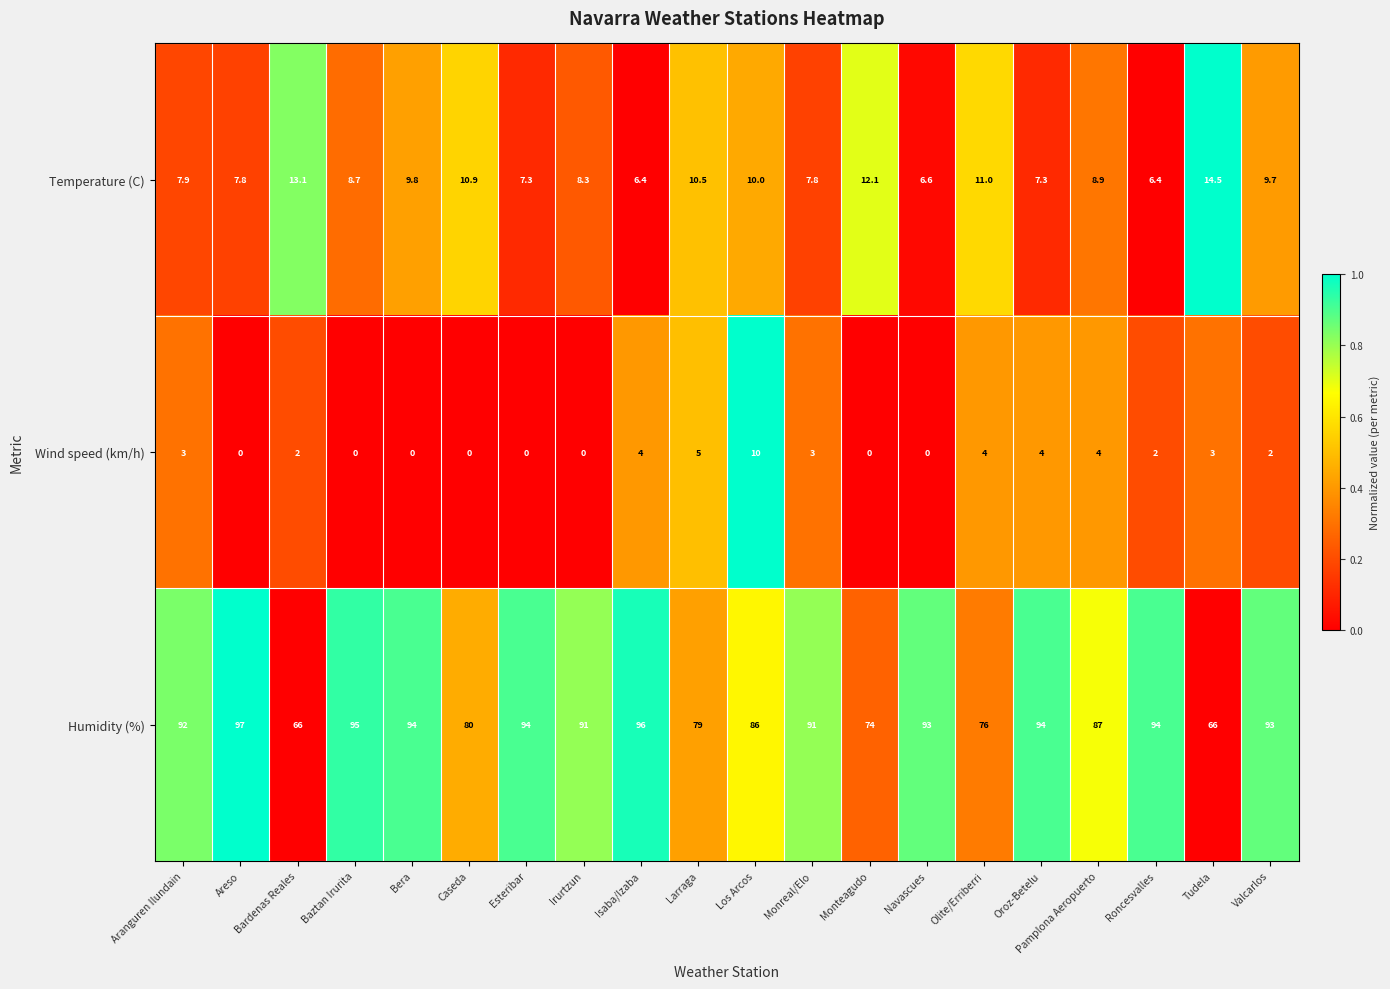

What is the greatest value displayed?

97.0